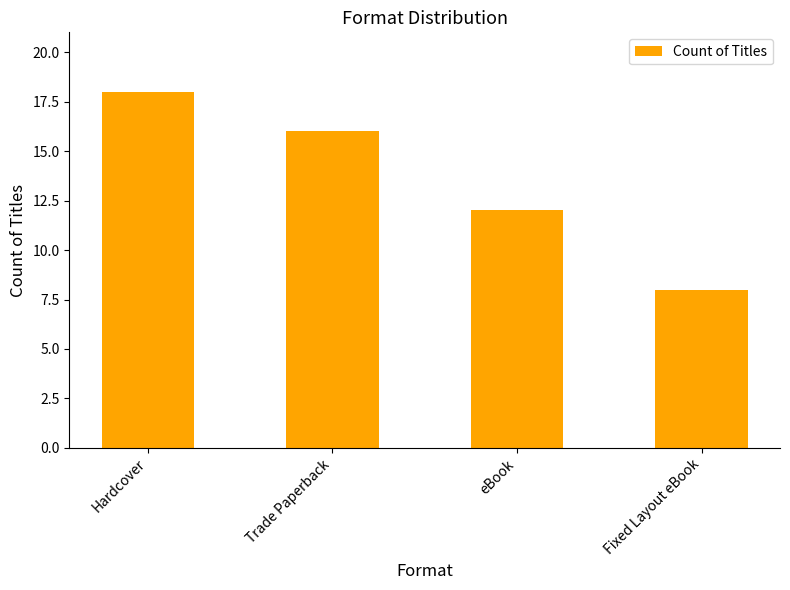

True or false: the data shows 18 at Hardcover.

True